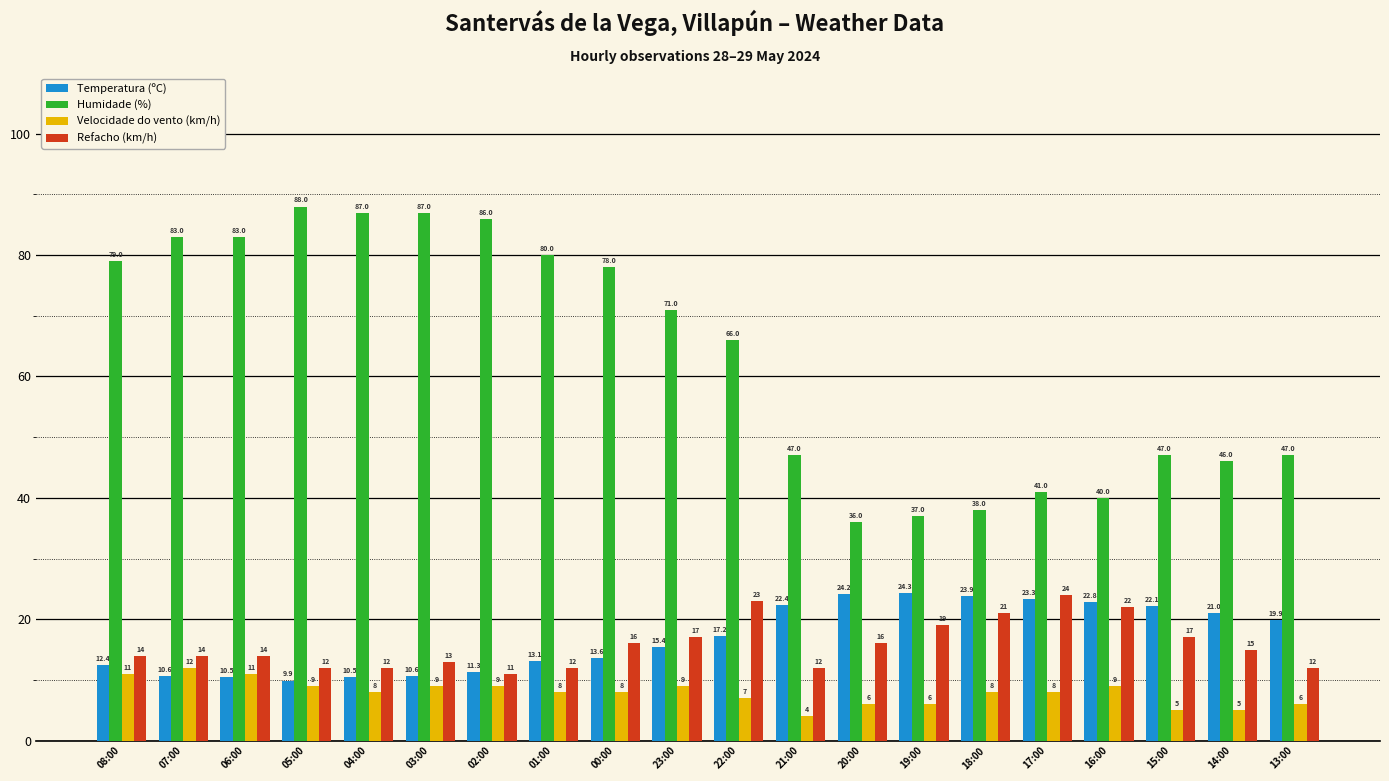

What is the spread (max minus min) of values at 15:00?

42.0